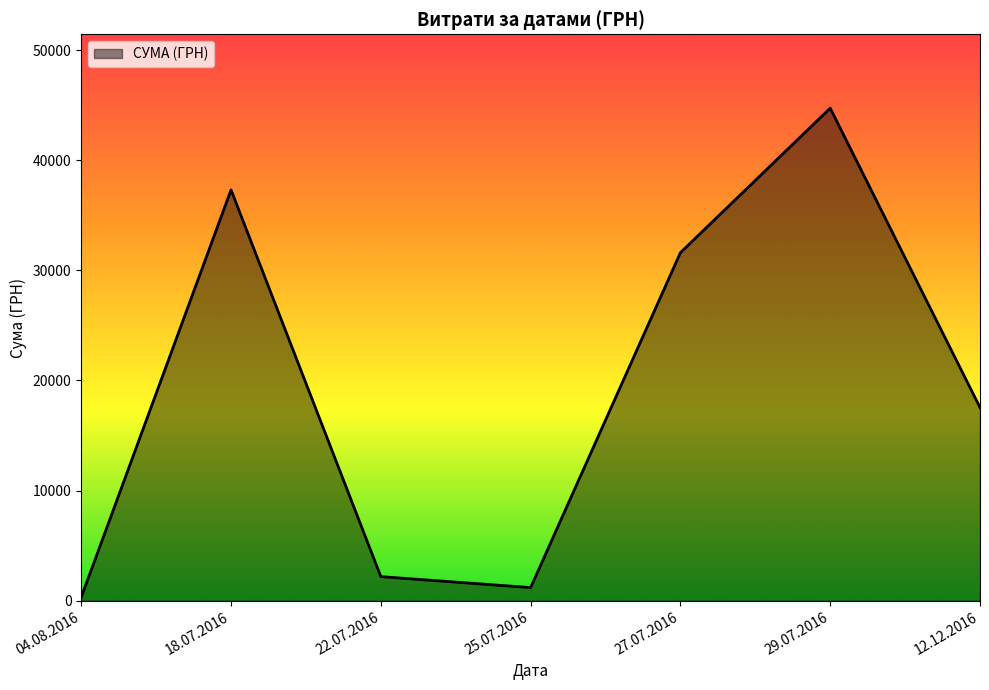

Is it true that the value at 18.07.2016 is 55769.2?

False